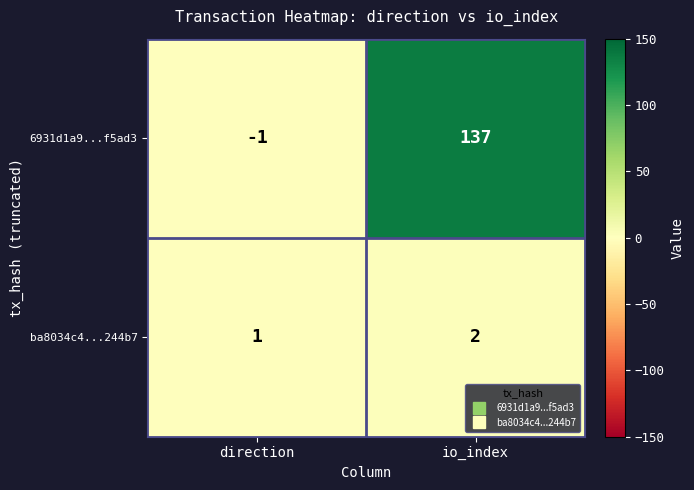

How many values in 6931d1a9...f5ad3 are below zero?

1